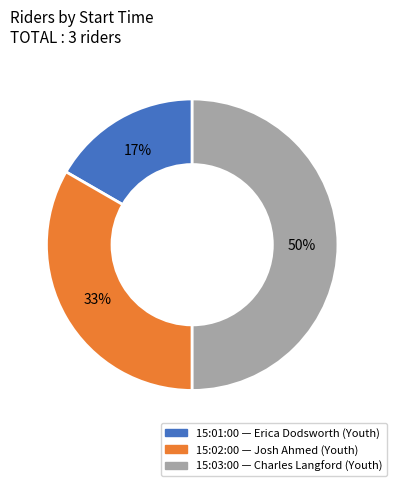

What is the ratio of the value at 15:01:00 to the value at 15:03:00?

0.3